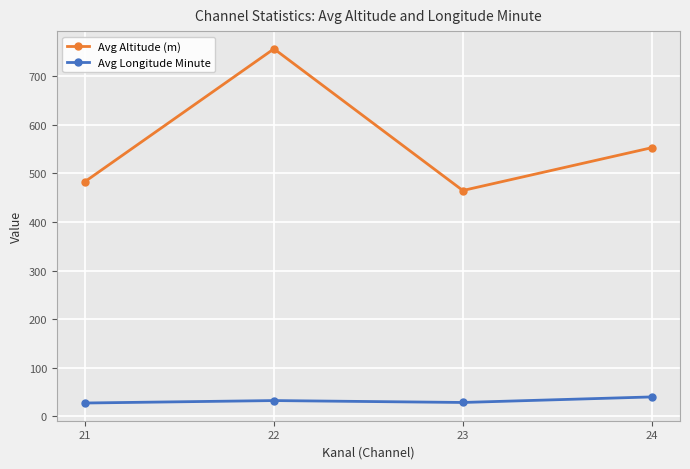

Which series has the largest total across all categories?

Avg Altitude (m)